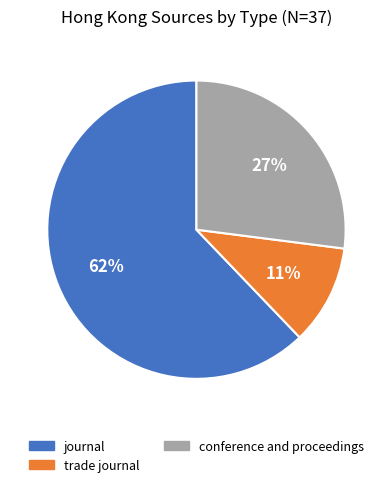

What percentage is the journal slice, to the nearest percent?

62%